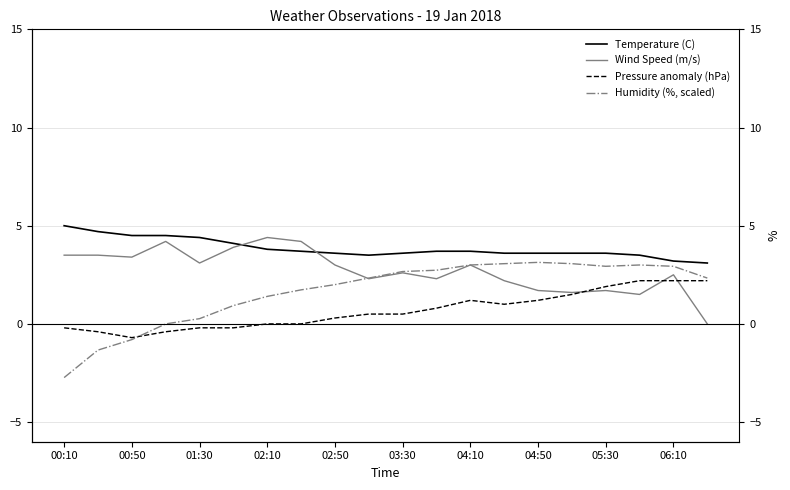

Reading left to right, extract all data points from this chart.

Temperature (C): 5.0	4.7	4.5	4.5	4.4	4.1	3.8	3.7	3.6	3.5	3.6	3.7	3.7	3.6	3.6	3.6	3.6	3.5	3.2	3.1
Wind Speed (m/s): 3.5	3.5	3.4	4.2	3.1	3.9	4.4	4.2	3.0	2.3	2.6	2.3	3.0	2.2	1.7	1.6	1.7	1.5	2.5	0.0
Pressure anomaly (hPa): -0.2	-0.4	-0.7	-0.4	-0.2	-0.2	0.0	0.0	0.3	0.5	0.5	0.8	1.2	1.0	1.2	1.5	1.9	2.2	2.2	2.2
Humidity (%, scaled): -2.7	-1.3	-0.8	0.0	0.3	0.9	1.4	1.7	2.0	2.3	2.7	2.7	3.0	3.1	3.1	3.1	2.9	3.0	2.9	2.3